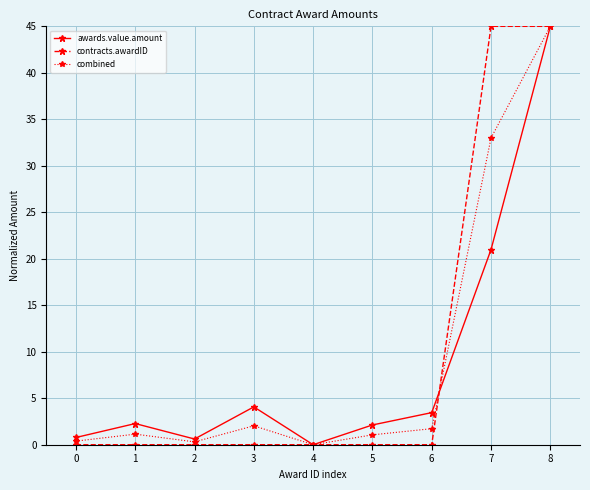

What is the sum of the combined values at 7 and 4?

33.0